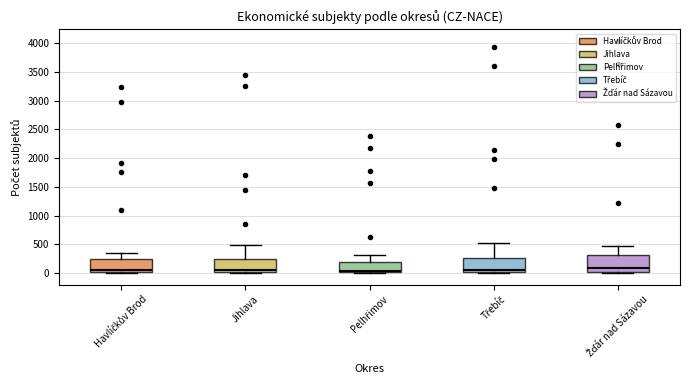

Where is the lower edge of the box for Žďár nad Sázavou on the y-axis? The values are not printed on the chart, so give them approximately, as read against the axis.

0